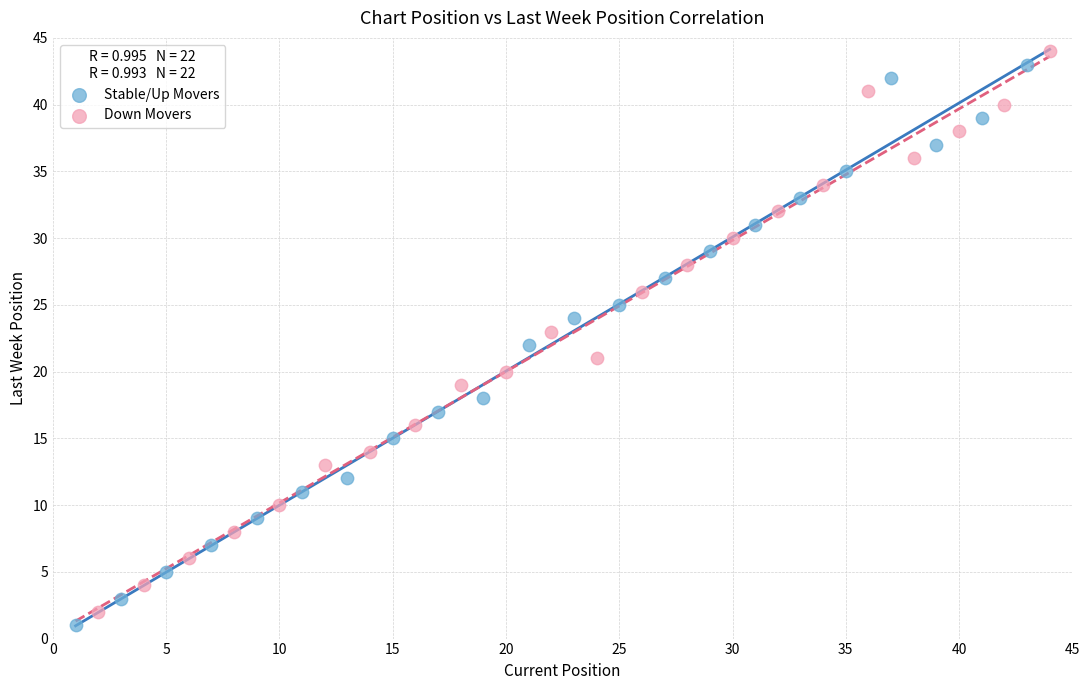

Which series contains the lowest Y value?

Stable/Up Movers